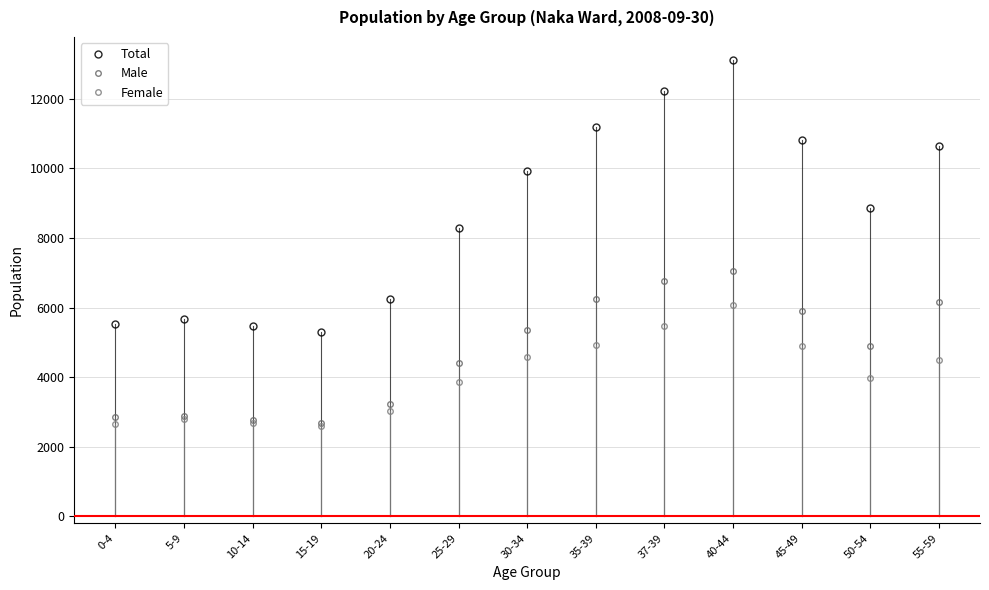

At which category does Total reach its first local valley?

15-19